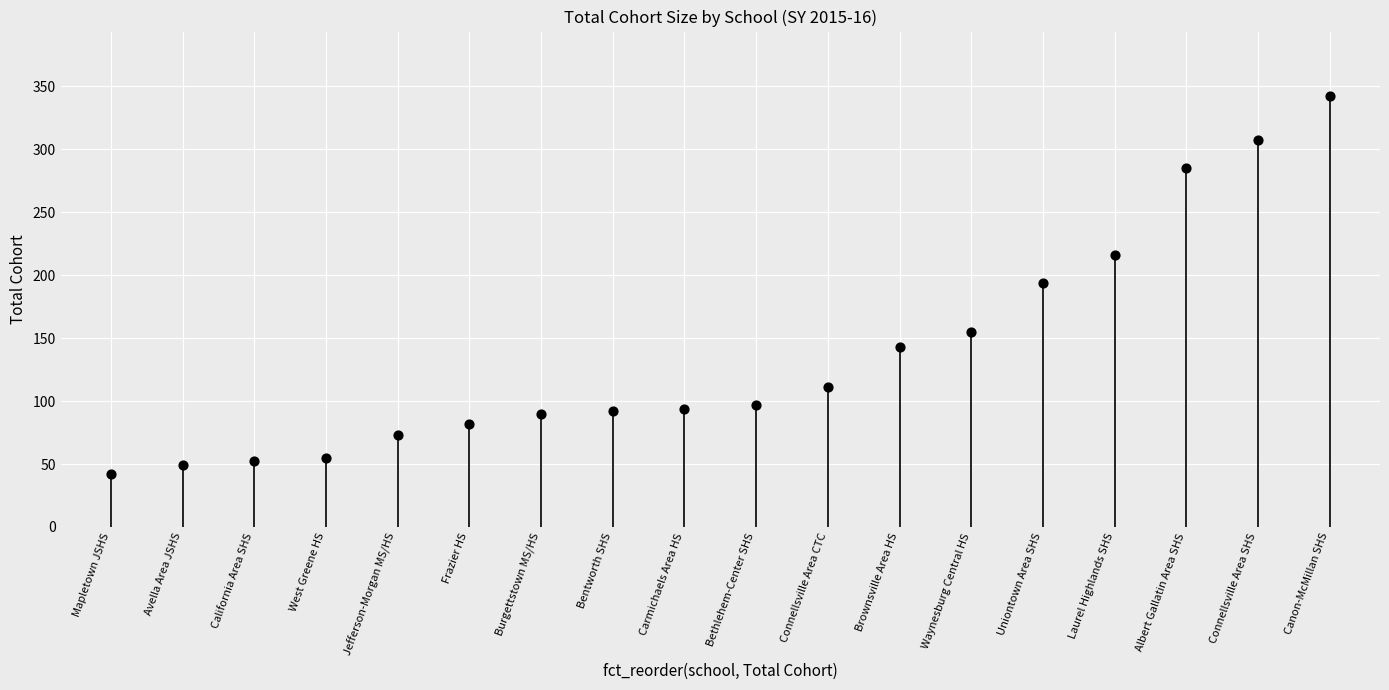

What is the range of Y values (max minus min)?

300